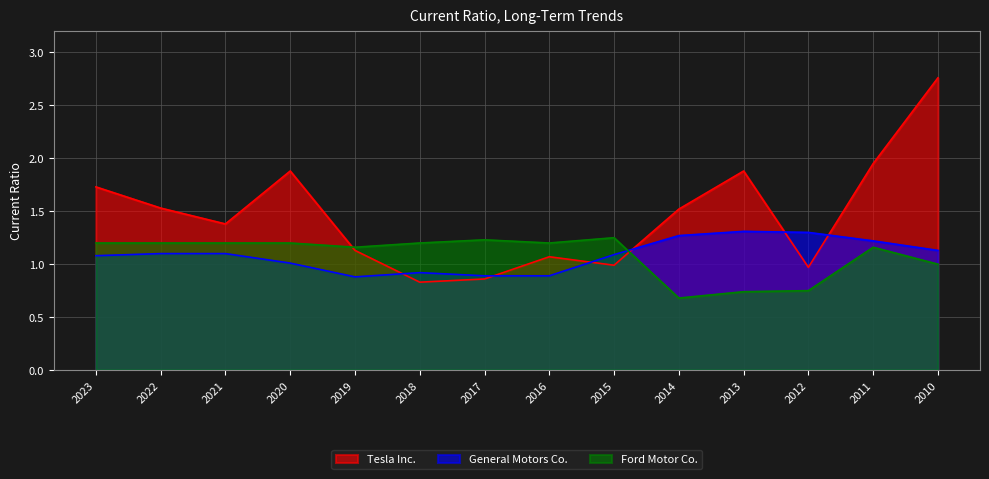

Is the value of Tesla Inc. at 2018 greater than the value of Ford Motor Co. at 2017?

No